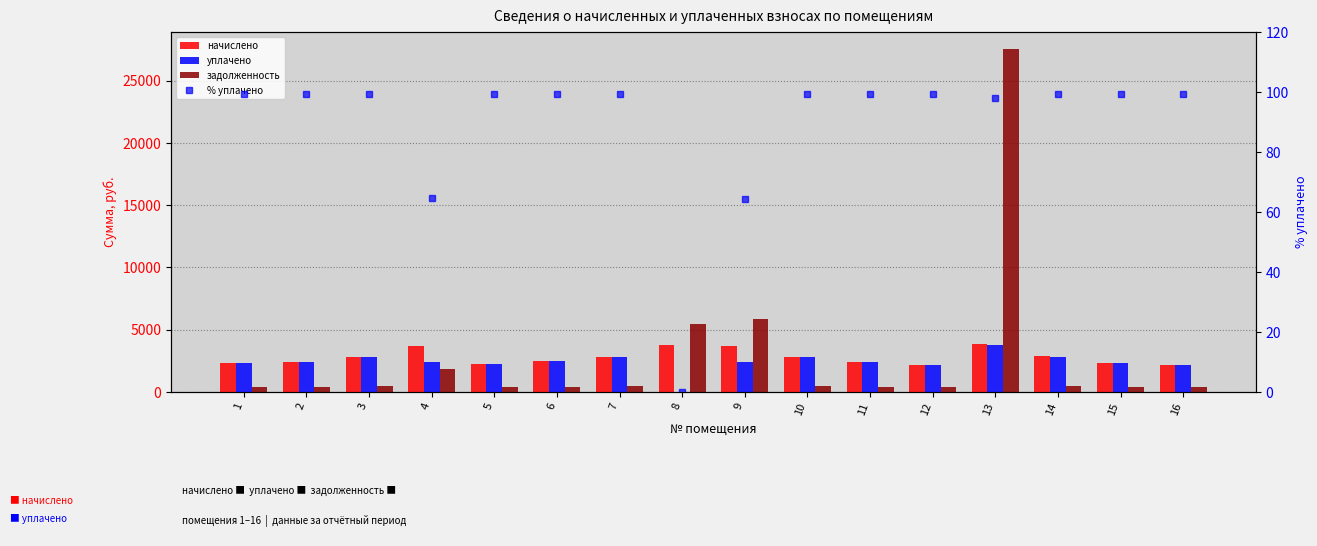

What is the spread (max minus min) of values at 9?

5788.6